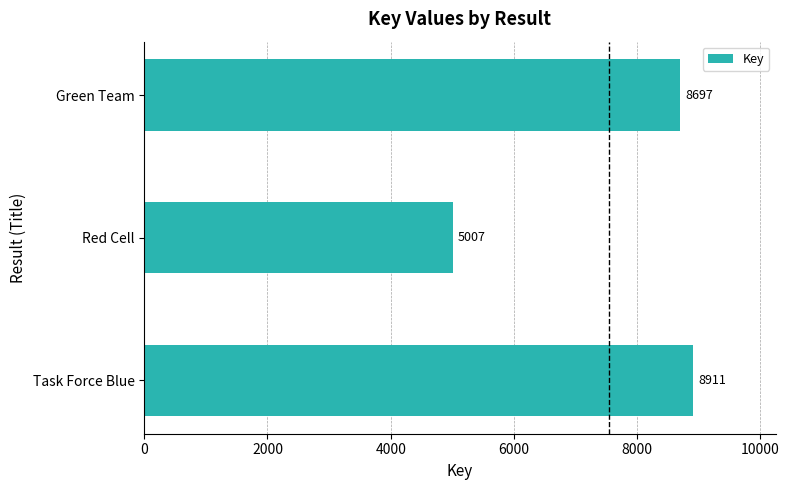

Rank the categories by value from highest to lowest.

Task Force Blue, Green Team, Red Cell